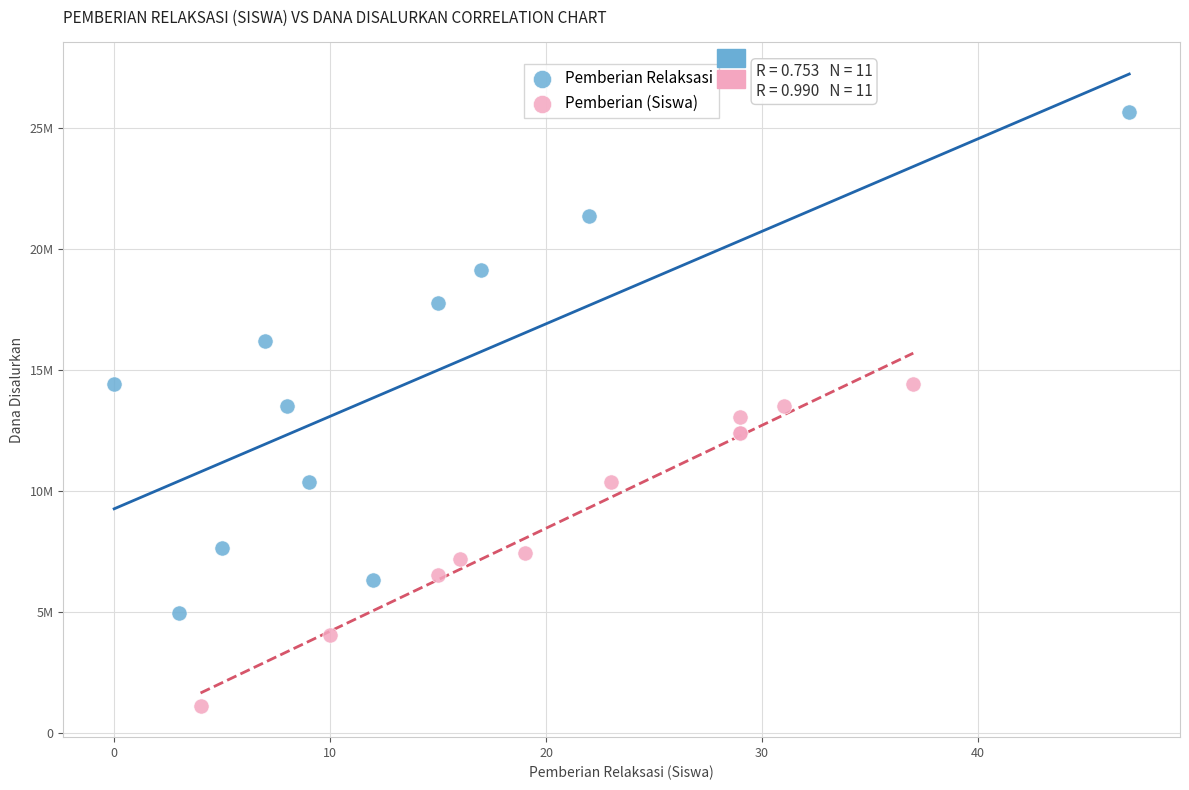

Which series reaches the maximum Y coordinate?

Pemberian Relaksasi